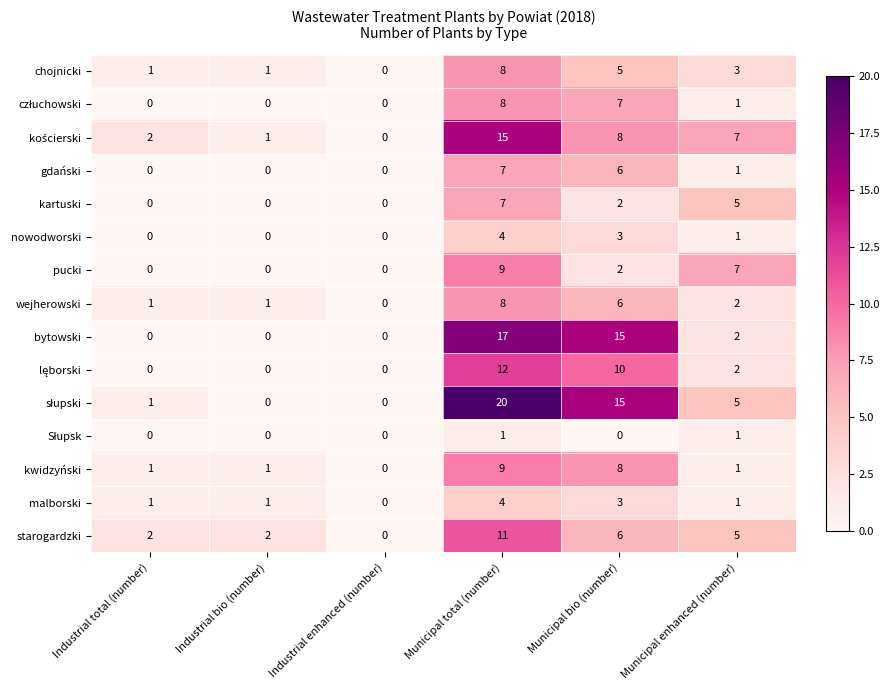

What is the sum of all kwidzyński values?

20